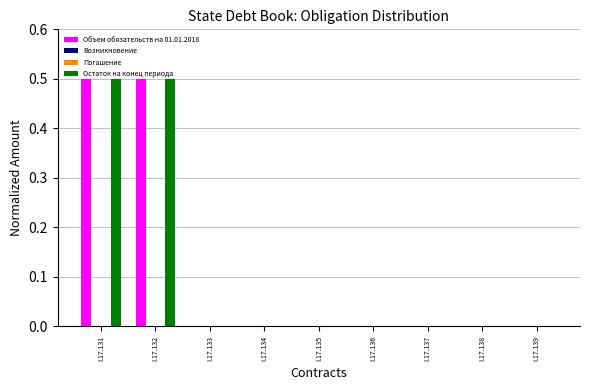

Count the number of data series in this chart.

4